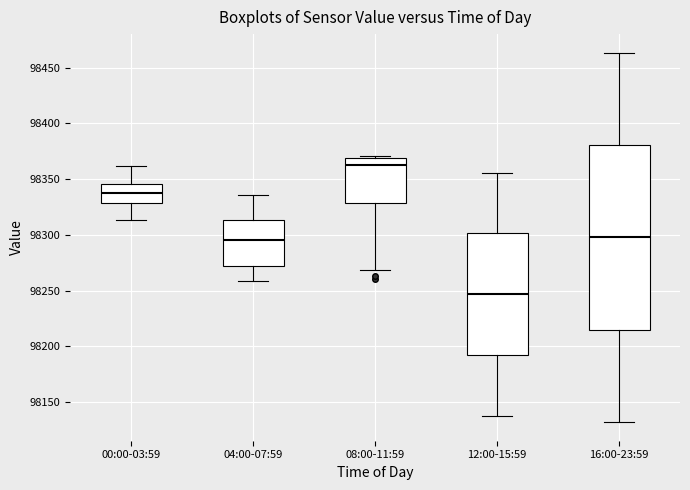

Reading left to right, read every box against the y-axis: the position of its median line, the range the box covers, and the ends of its whiskers. The values are not printed on the chart, so give them approximately, as read against the axis.

00:00-03:59: median 98340, box 98330 to 98345, whiskers 98315 to 98360
04:00-07:59: median 98295, box 98270 to 98315, whiskers 98260 to 98335
08:00-11:59: median 98365, box 98330 to 98370, whiskers 98270 to 98370
12:00-15:59: median 98245, box 98190 to 98300, whiskers 98140 to 98355
16:00-23:59: median 98300, box 98215 to 98380, whiskers 98130 to 98465